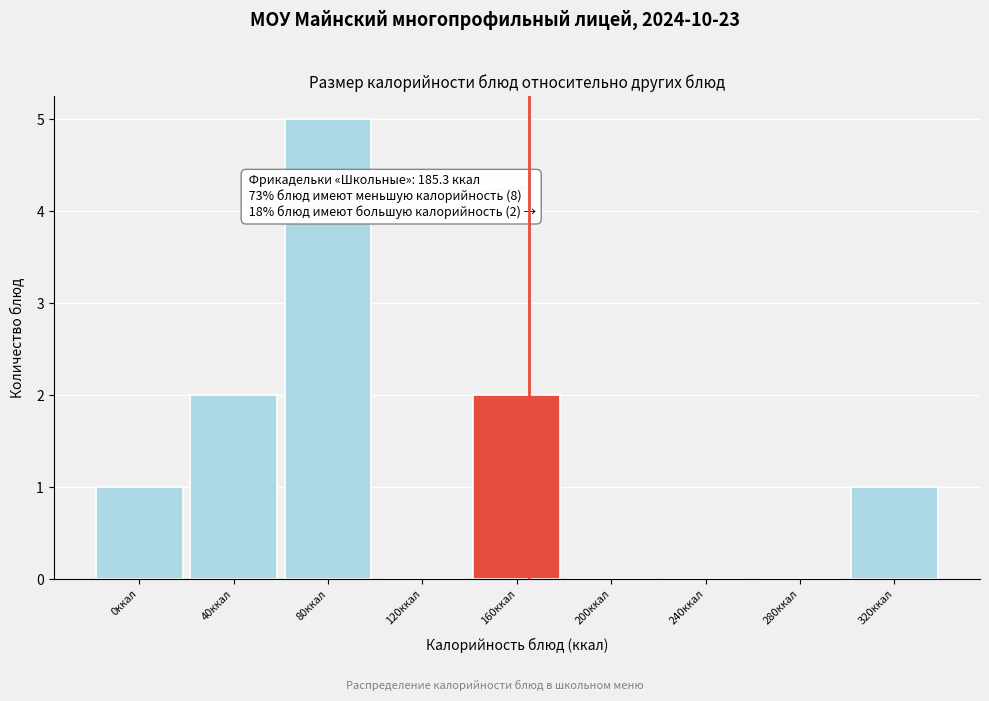

Reading left to right, extract all data points from this chart.

0ккал=1	40ккал=2	80ккал=5	120ккал=0	160ккал=2	200ккал=0	240ккал=0	280ккал=0	320ккал=1